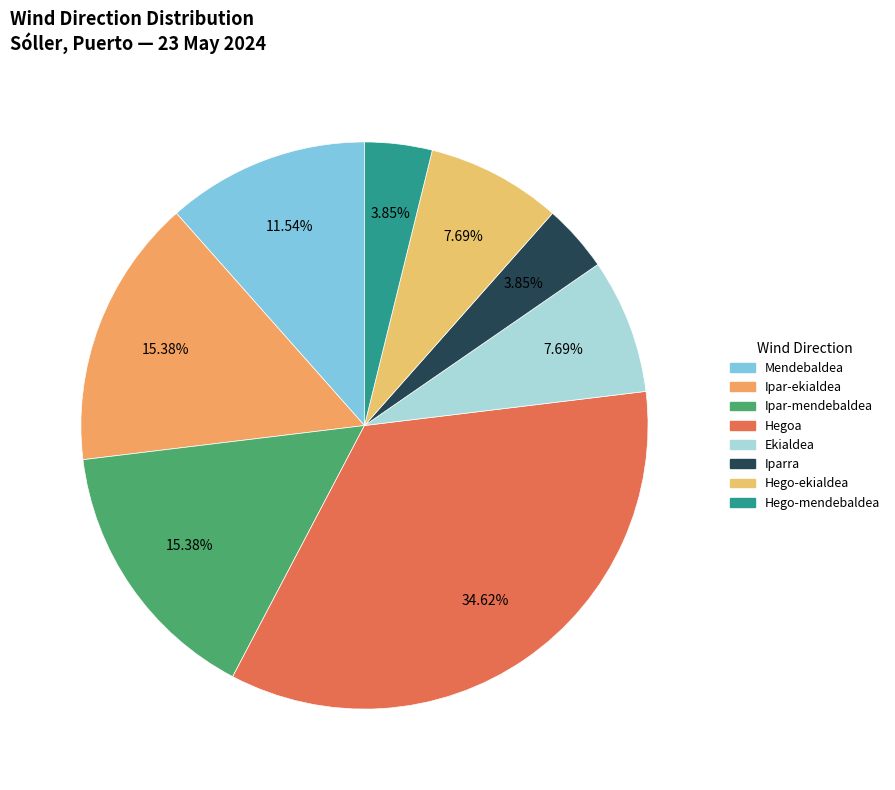

Approximately how many times larger is the value at Ipar-ekialdea compared to Hegoa?

0.4